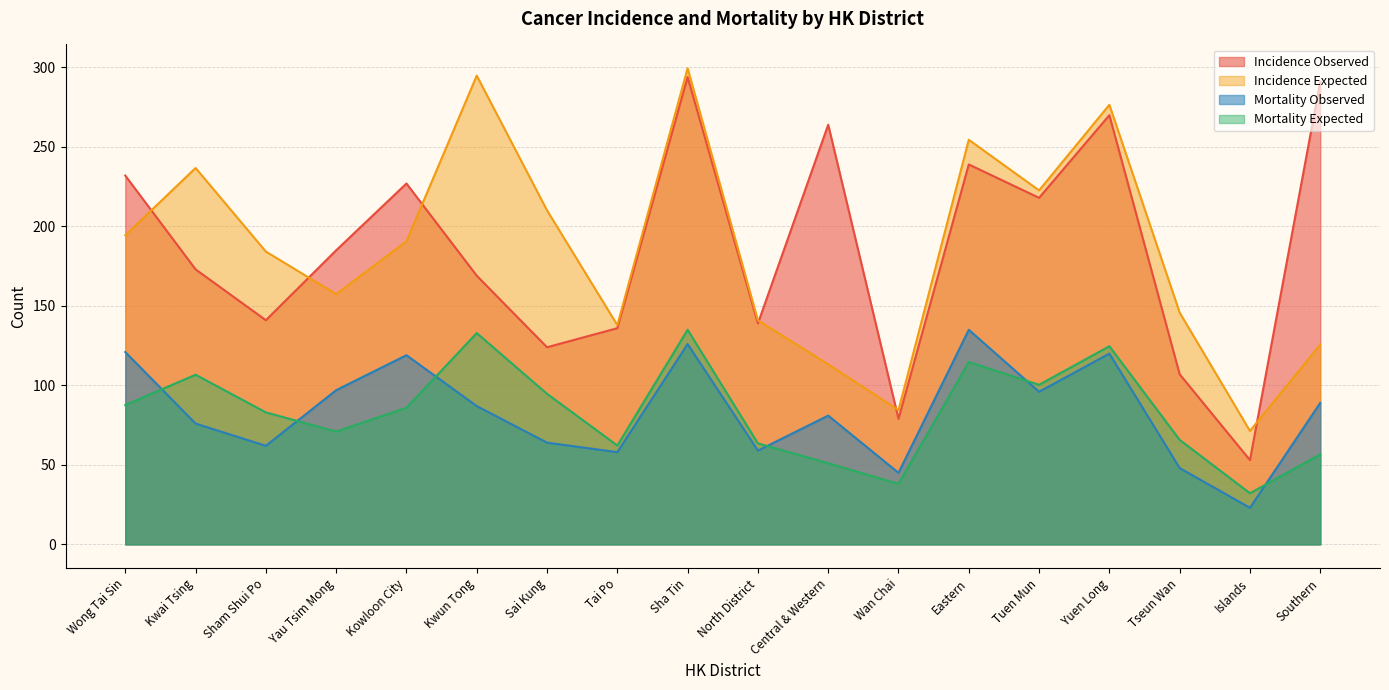

True or false: Mortality Observed and Mortality Expected intersect in this chart.

True